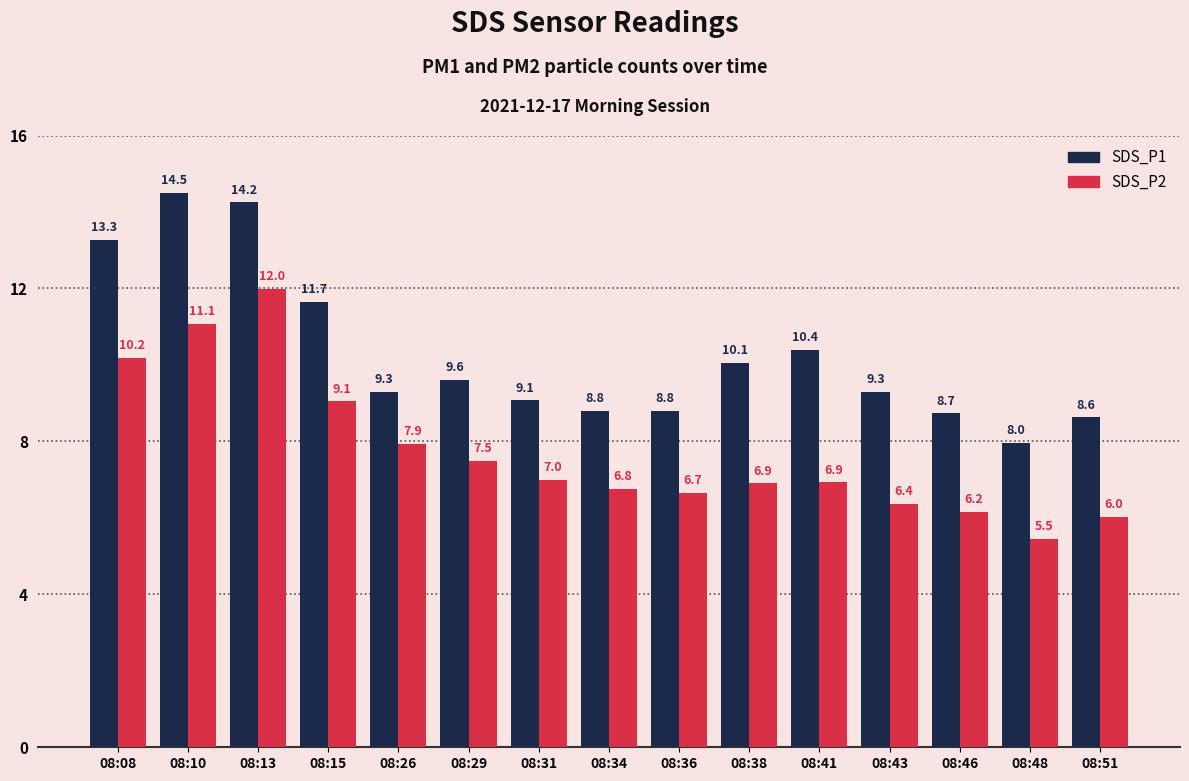

What is the difference between the SDS_P1 values at 08:48 and 08:51?

0.7